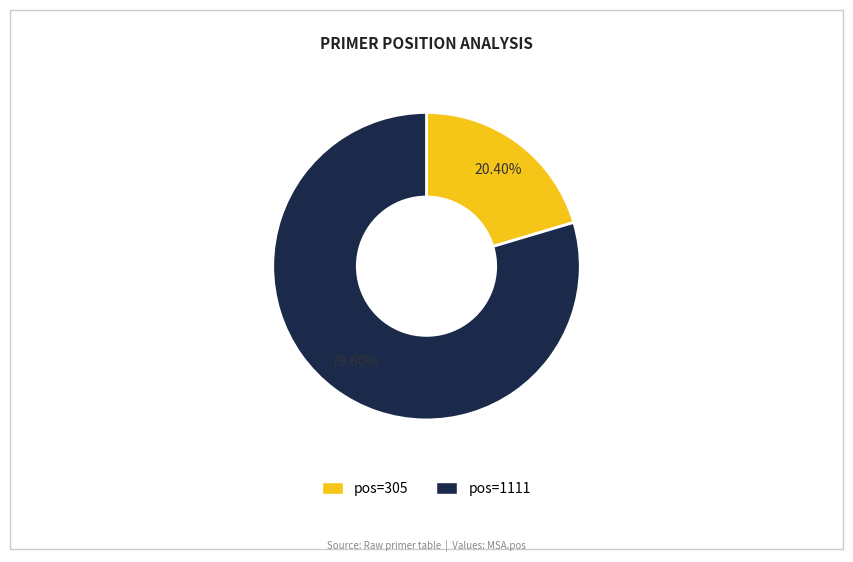

Is there any slice that represents more than half of the pie?

Yes